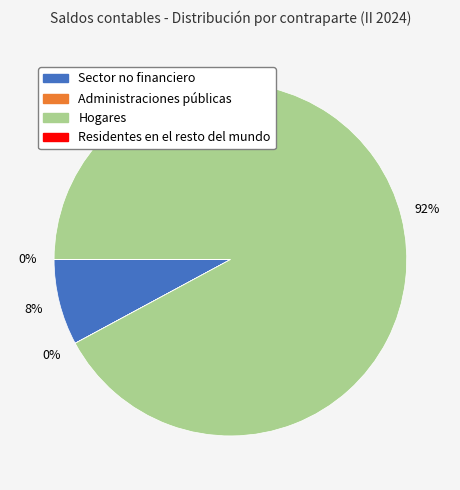

What is the largest slice in the pie chart?

Hogares